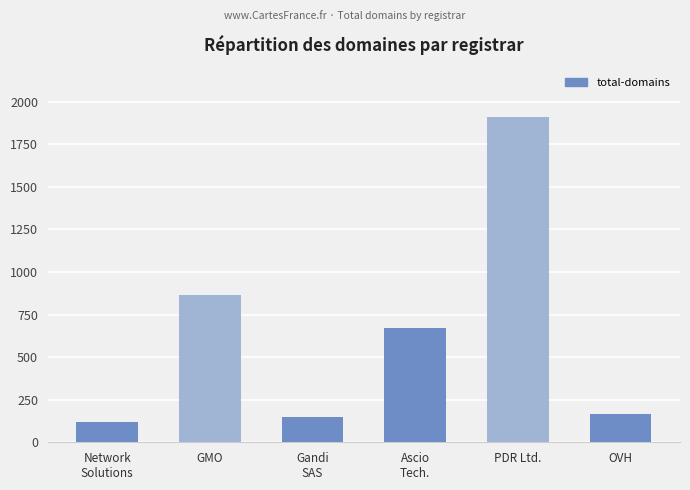

Count the number of categories in the chart.

6